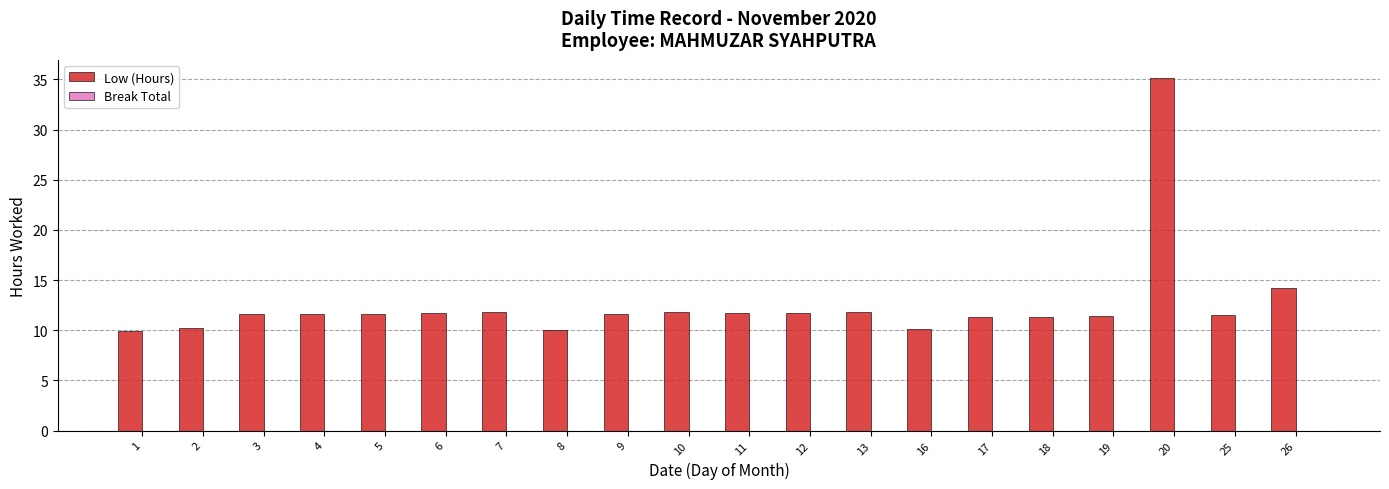

What is the ratio of the value at 16 to the value at 13?

0.9